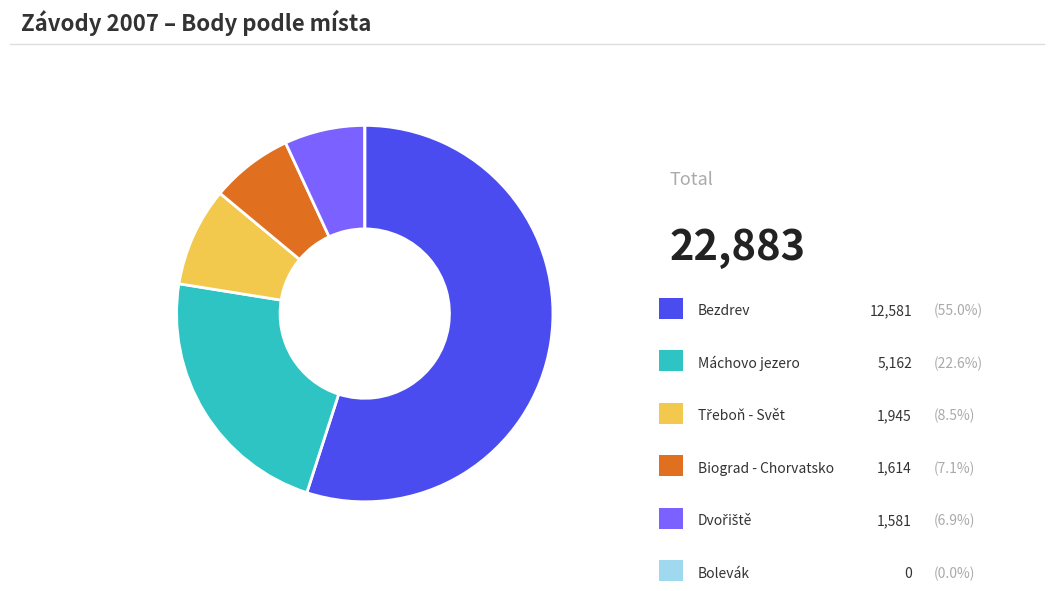

Is there a majority slice in this chart?

Yes